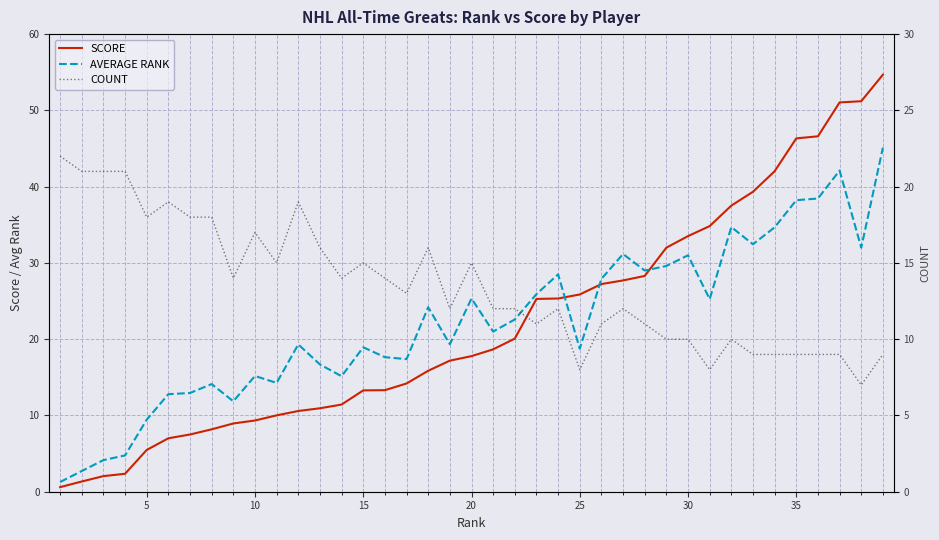

How many values in the AVERAGE RANK series are below 21?

19